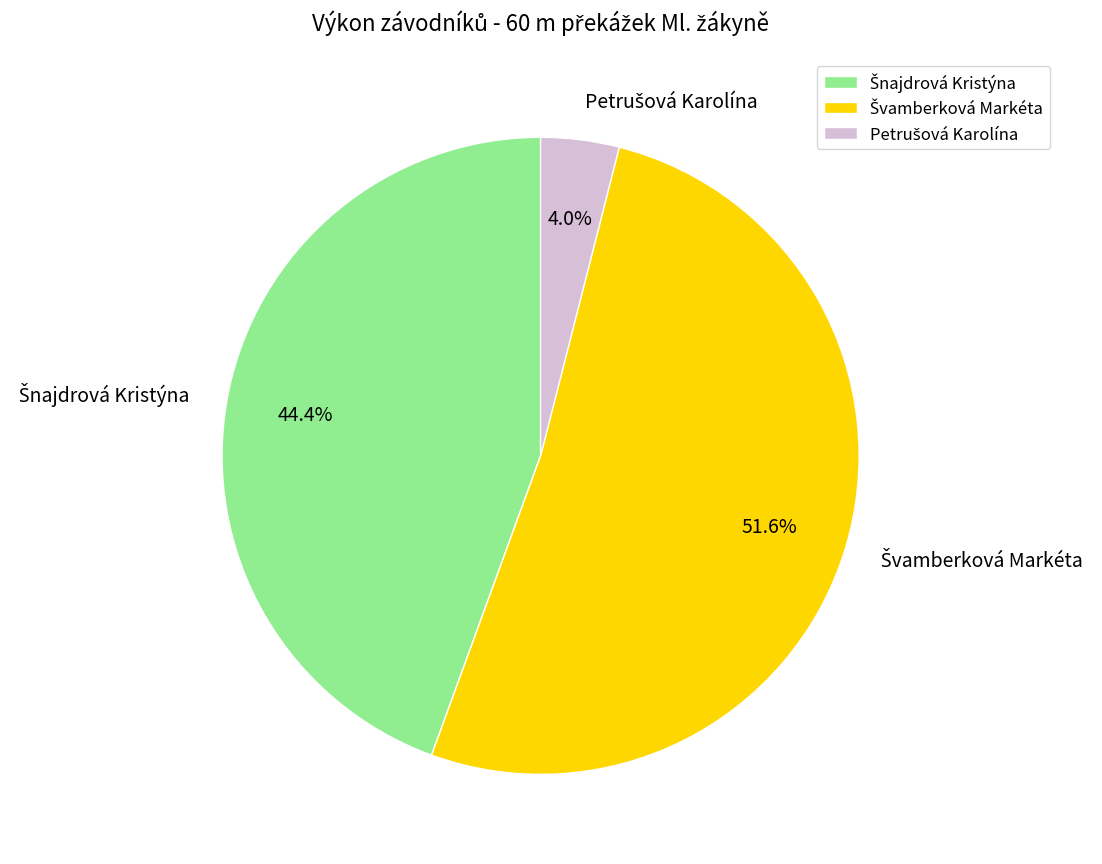

Count the number of slices in the pie.

3